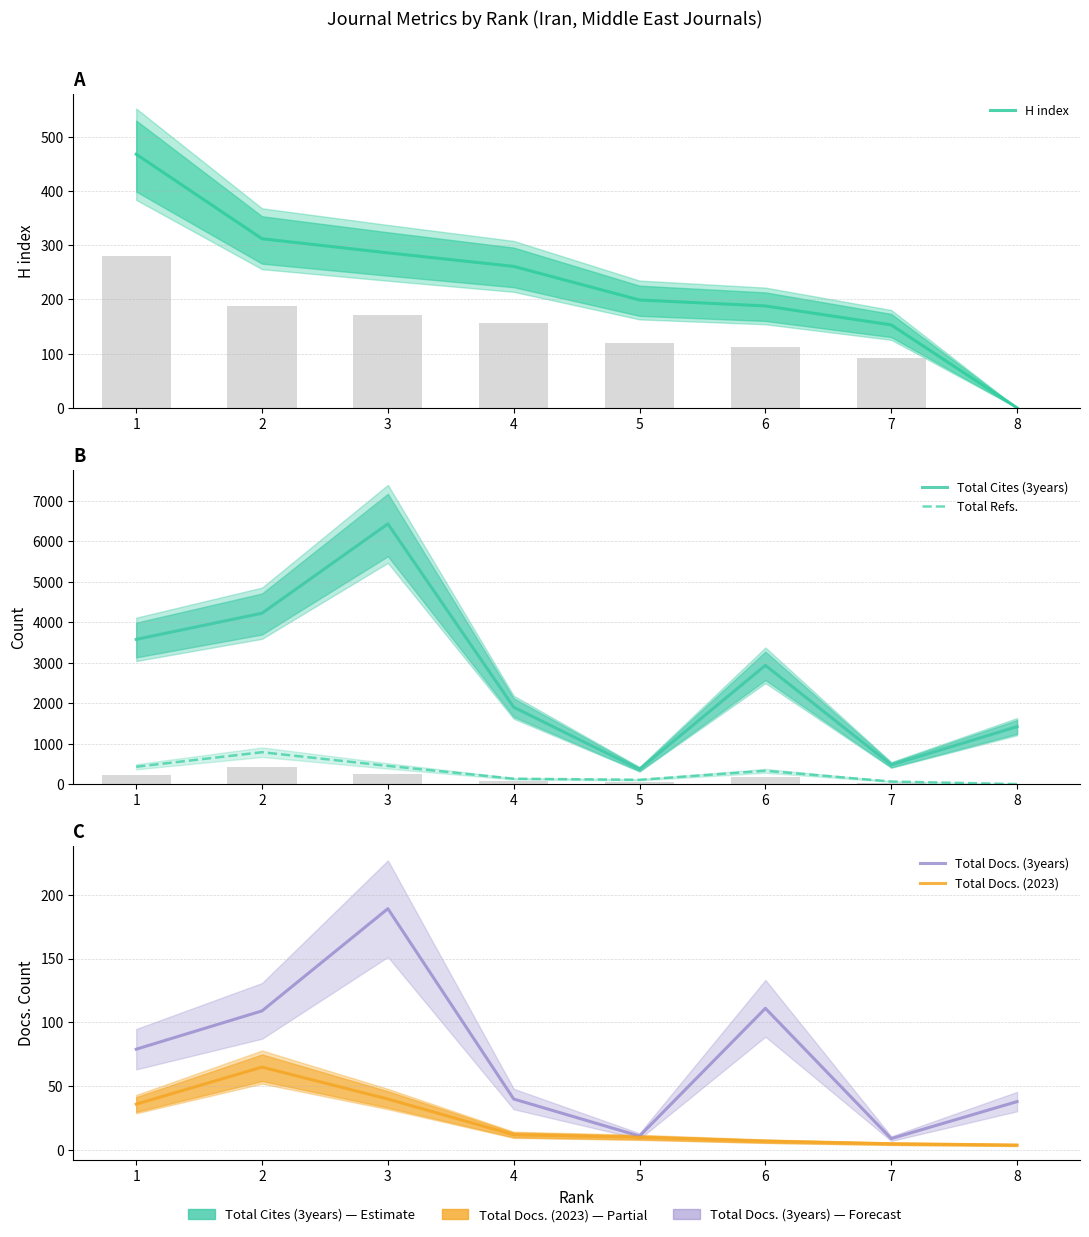

How many values in the Total Refs. series exceed 328?

3